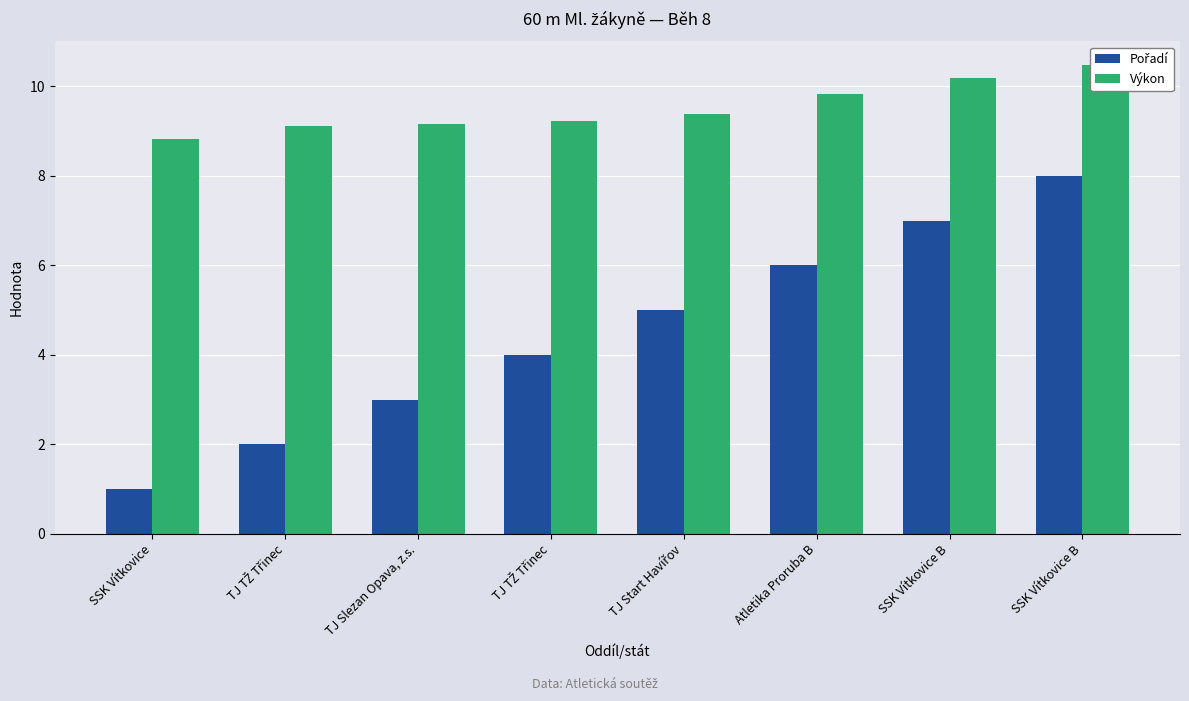

Reading left to right, list all the values displayed in this chart.

Pořadí: SSK Vítkovice=1.0	TJ TŽ Třinec=2.0	TJ Slezan Opava, z.s.=3.0	TJ TŽ Třinec=4.0	TJ Start Havířov=5.0	Atletika Proruba B=6.0	SSK Vítkovice B=7.0	SSK Vítkovice B=8.0
Výkon: SSK Vítkovice=8.8	TJ TŽ Třinec=9.1	TJ Slezan Opava, z.s.=9.2	TJ TŽ Třinec=9.2	TJ Start Havířov=9.4	Atletika Proruba B=9.8	SSK Vítkovice B=10.2	SSK Vítkovice B=10.5